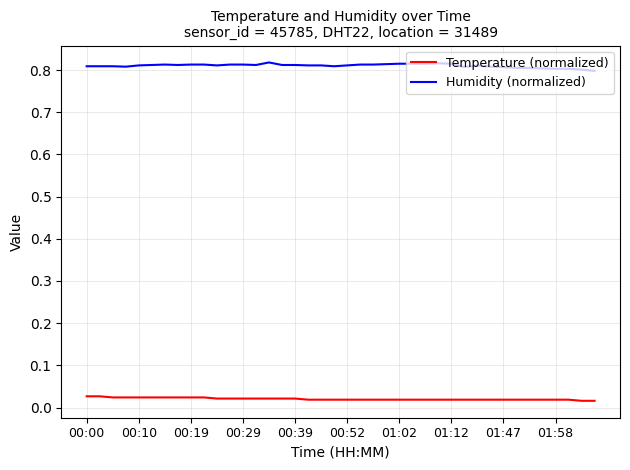

Rank the series by their maximum value, from highest to lowest.

Humidity (normalized), Temperature (normalized)